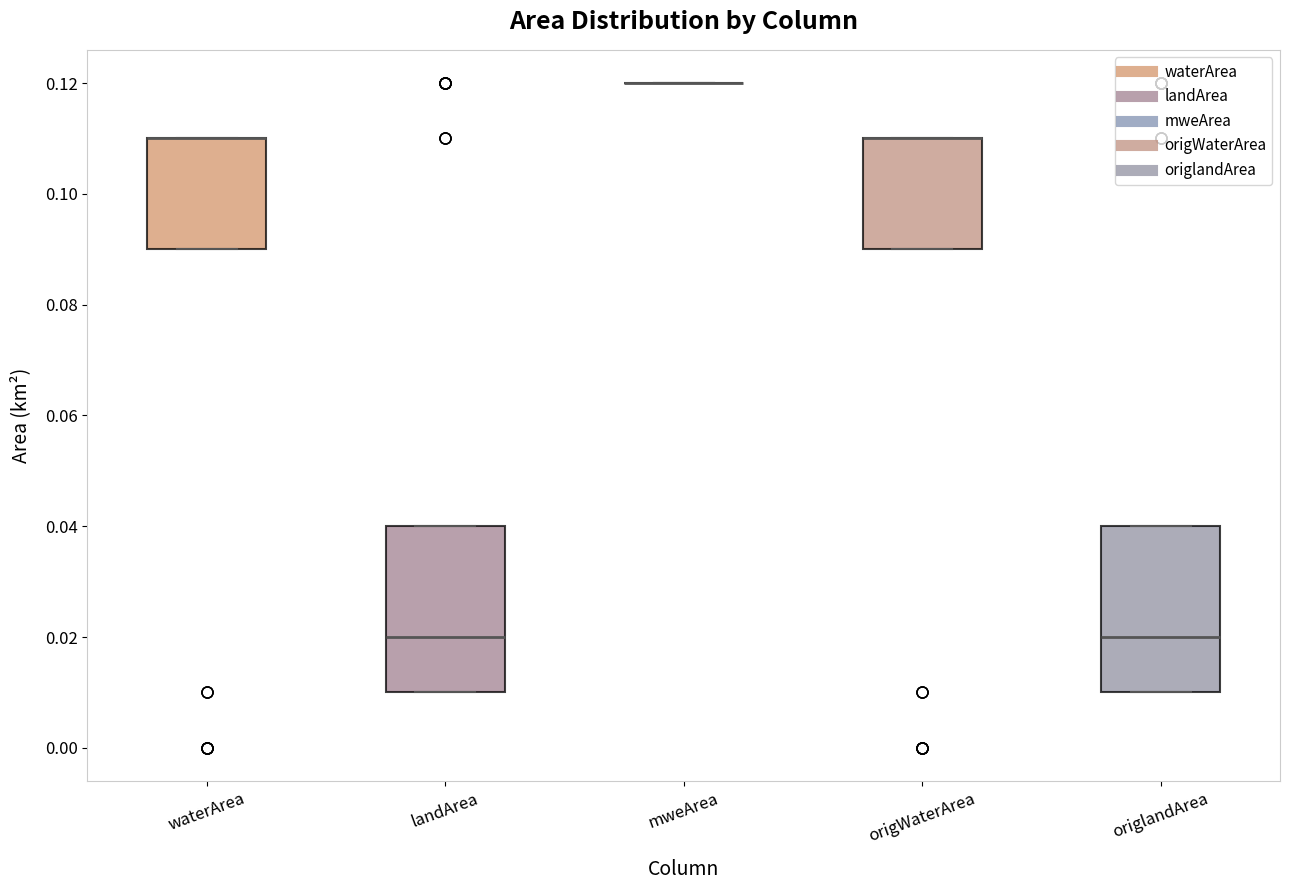

Reading left to right, transcribe this box plot: for each box, give where its median line is, the range the box spans, and where its two whiskers end, as read against the y-axis. The values are not printed on the chart, so give them approximately, as read against the axis.

waterArea: median 0.11 (drawn on the box's upper edge), box 0.09 to 0.11, whiskers 0.09 to 0.11
landArea: median 0.02, box 0.01 to 0.04, whiskers 0.01 to 0.04
mweArea: box collapsed to a line at 0.12, whiskers 0.12 to 0.12
origWaterArea: median 0.11 (drawn on the box's upper edge), box 0.09 to 0.11, whiskers 0.09 to 0.11
origlandArea: median 0.02, box 0.01 to 0.04, whiskers 0.01 to 0.04